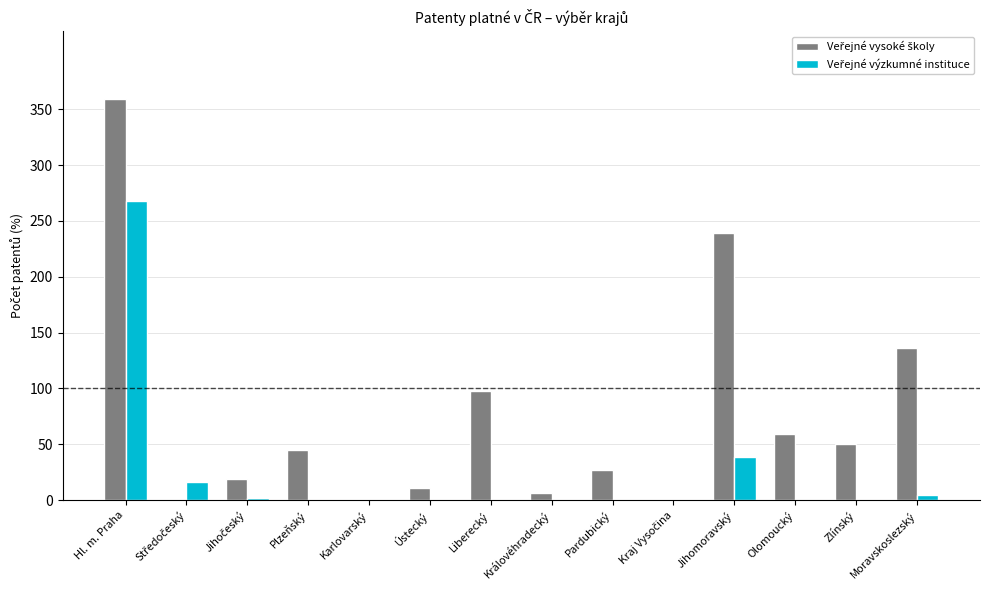

Which category has the highest value across all series?

Hl. m. Praha